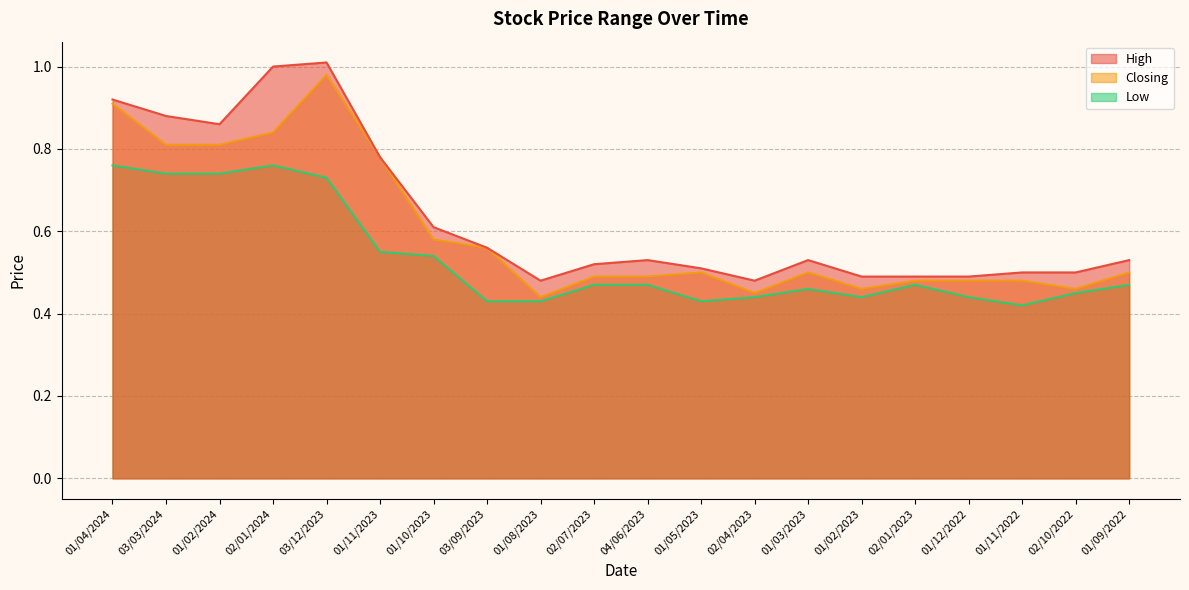

Rank the categories by Low value from lowest to highest.

01/11/2022, 03/09/2023, 01/08/2023, 01/05/2023, 02/04/2023, 01/02/2023, 01/12/2022, 02/10/2022, 01/03/2023, 02/07/2023, 04/06/2023, 02/01/2023, 01/09/2022, 01/10/2023, 01/11/2023, 03/12/2023, 03/03/2024, 01/02/2024, 01/04/2024, 02/01/2024